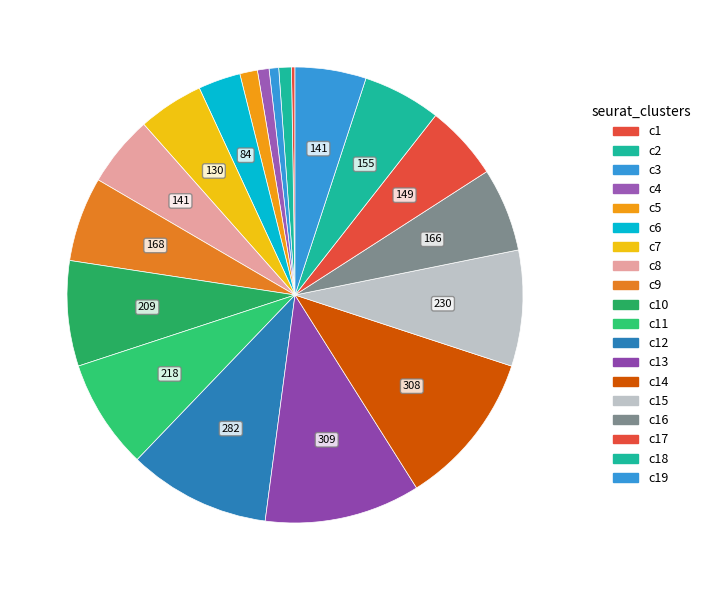

To the nearest percent, what is the difference between the largest and smallest slice percentages?

11%